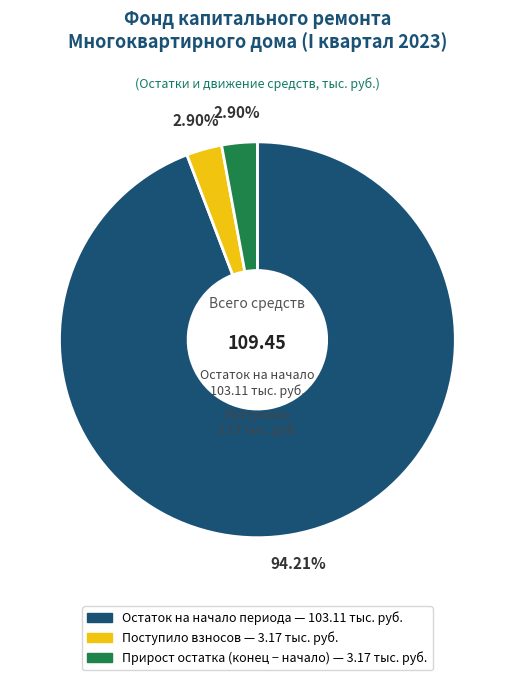

Does any single category account for the majority?

Yes